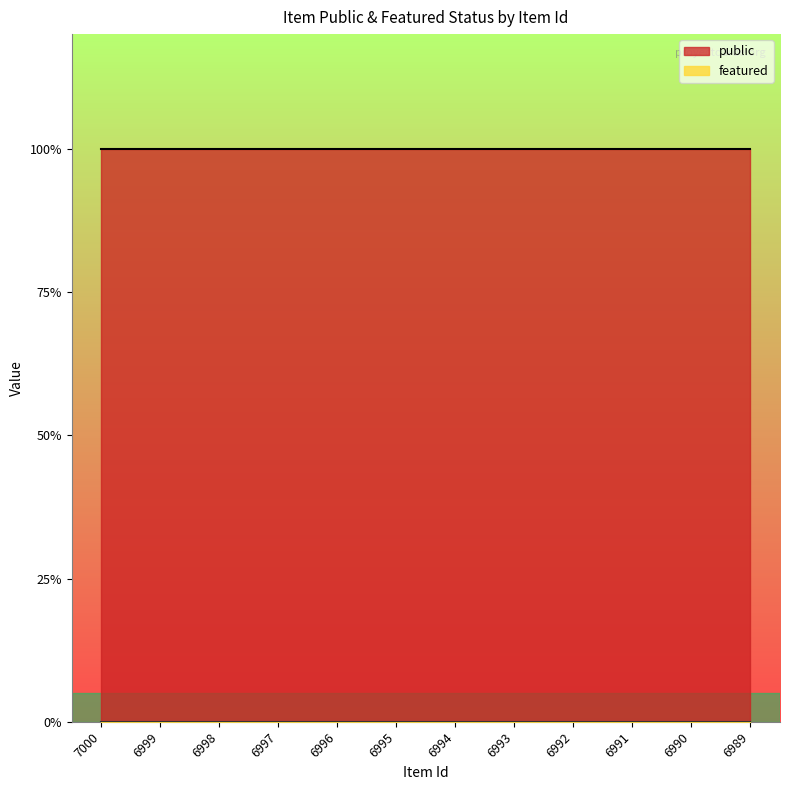

At which category does the chart reach its minimum across all series?

7000